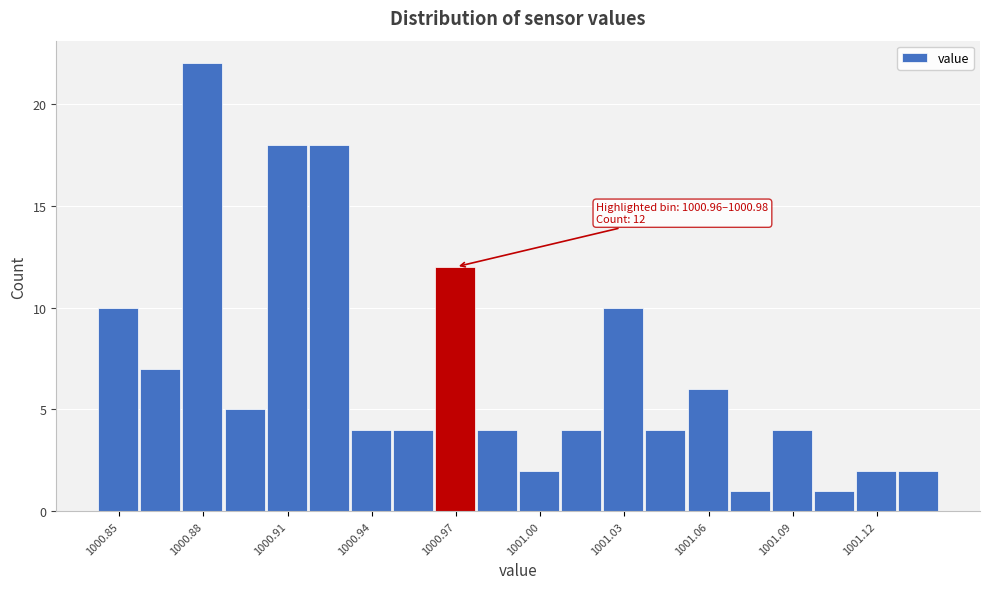

Around what value on the x-axis is the tallest bar? Give the approximate position of its centre, as read against the axis.

1000.875